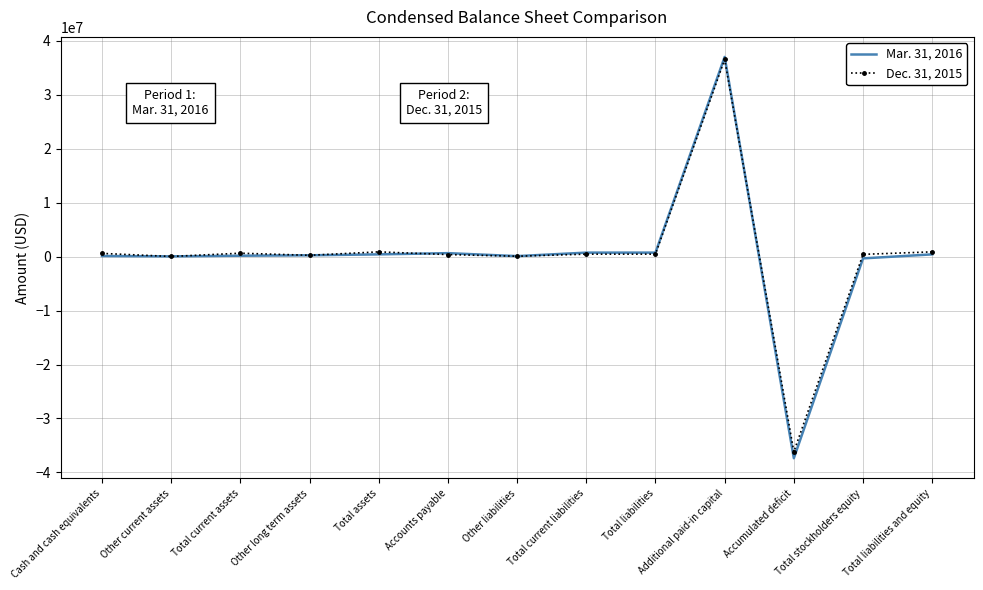

List the series in order of their overall mean, highest first.

Dec. 31, 2015, Mar. 31, 2016